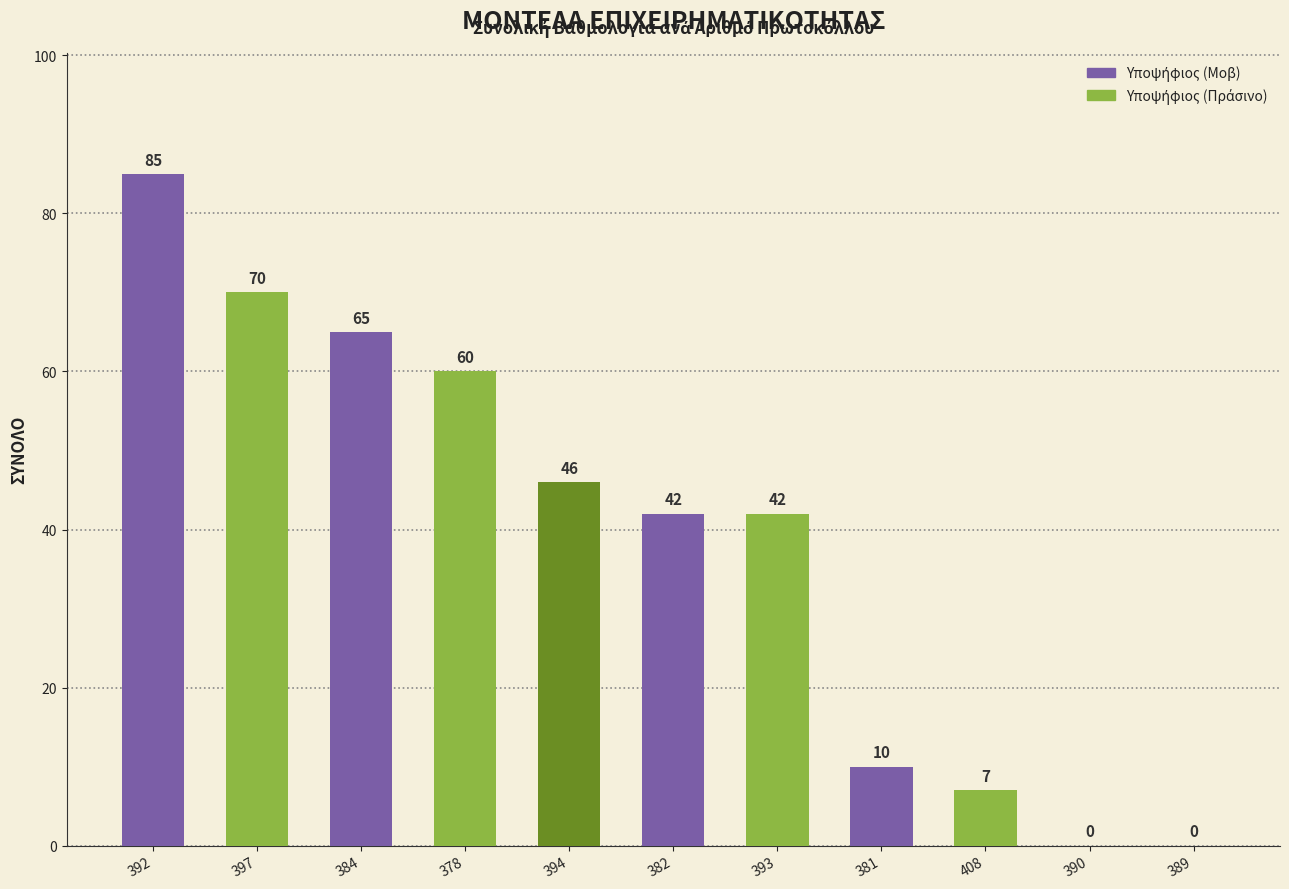

What is the maximum value shown in the chart?

85